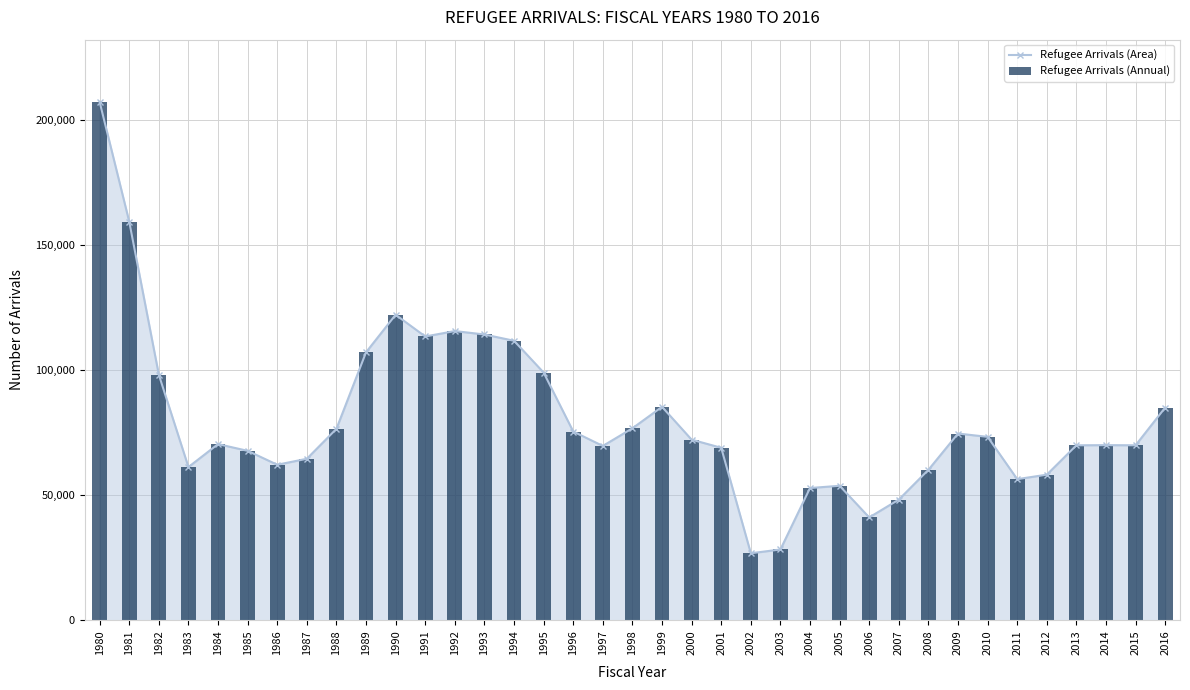

What is the sum of all Refugee Arrivals (Area) values?

2966317